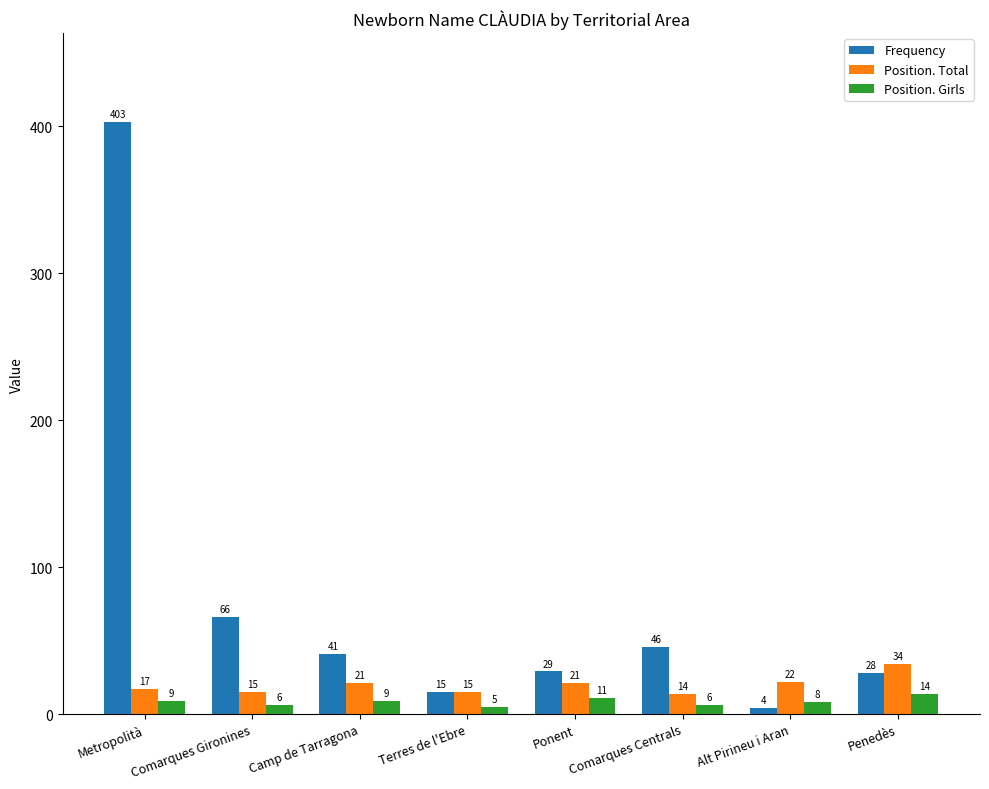

Which series has the largest range (max minus min)?

Frequency